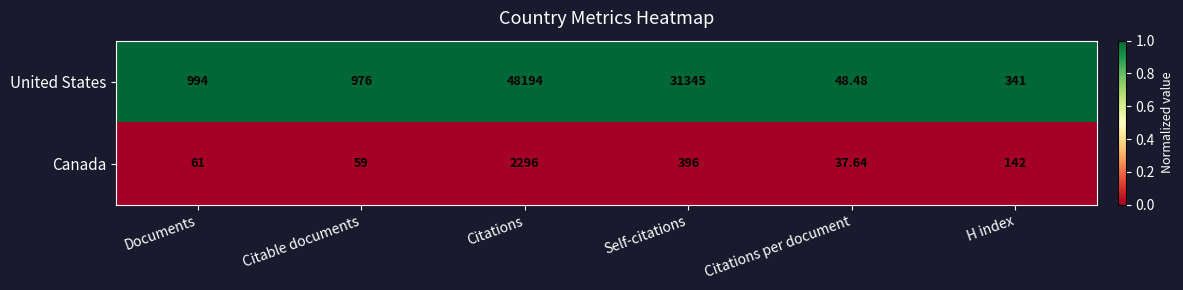

Which category has the lowest value in the Canada series?

Citations per document